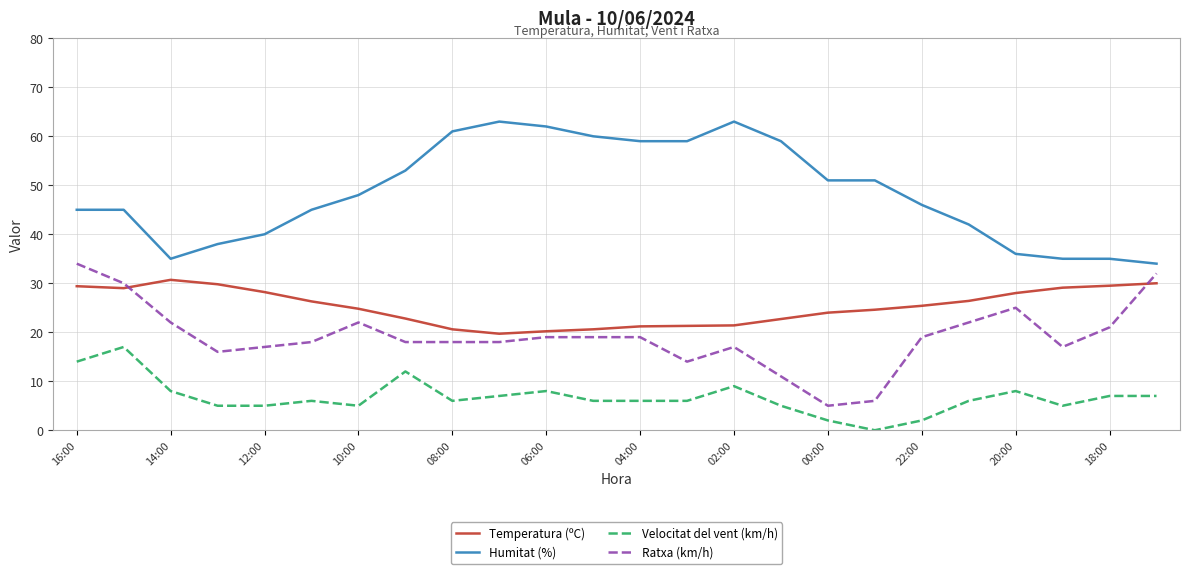

True or false: Velocitat del vent (km/h) and Humitat (%) intersect in this chart.

False